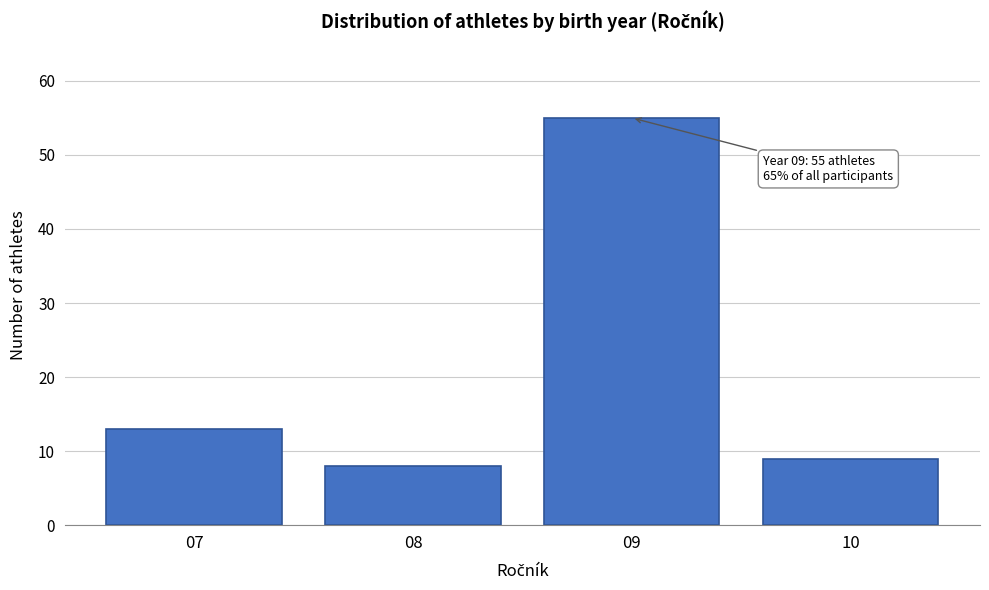

Reading right to left, extract all data points from this chart.

10=9	09=55	08=8	07=13